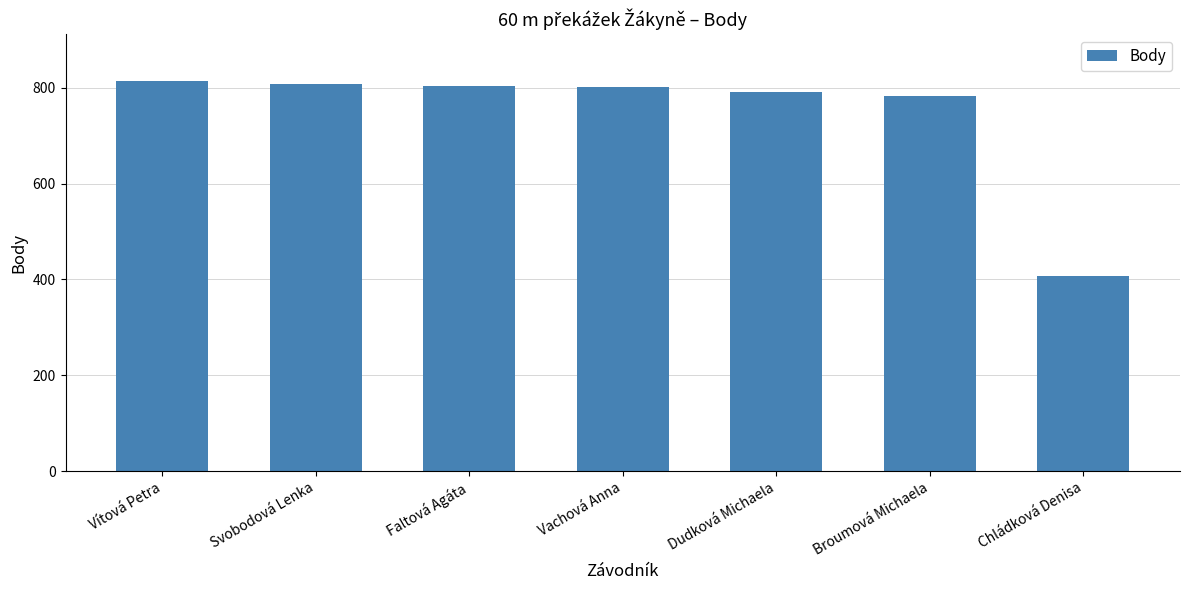

What is the label of the 1st bar from the right?

Chládková Denisa